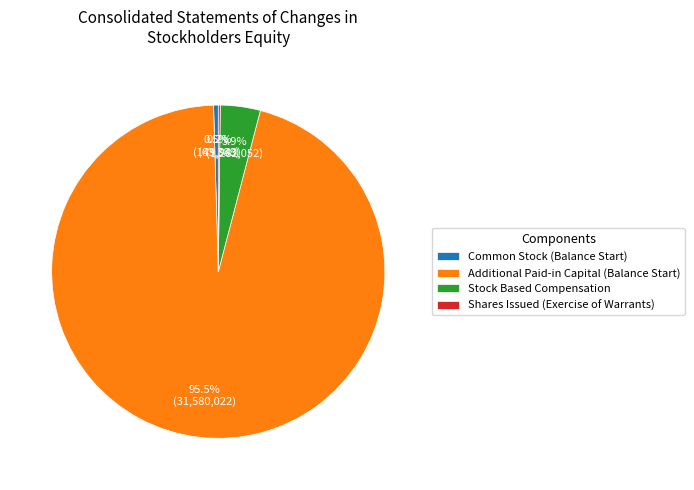

Which has a higher value, Additional Paid-in Capital (Balance Start) or Common Stock (Balance Start)?

Additional Paid-in Capital (Balance Start)